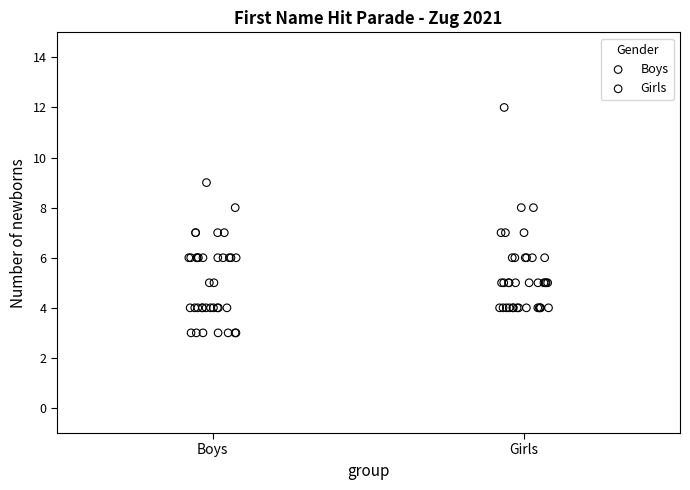

Which series contains the lowest Y value?

Boys